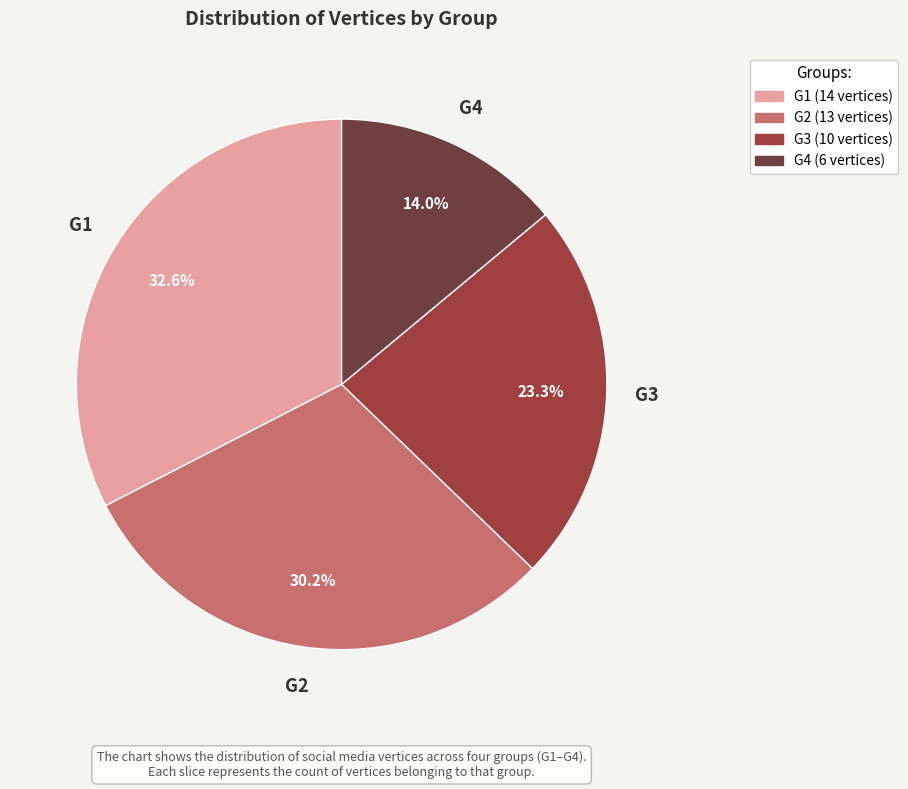

Does any single category account for the majority?

No